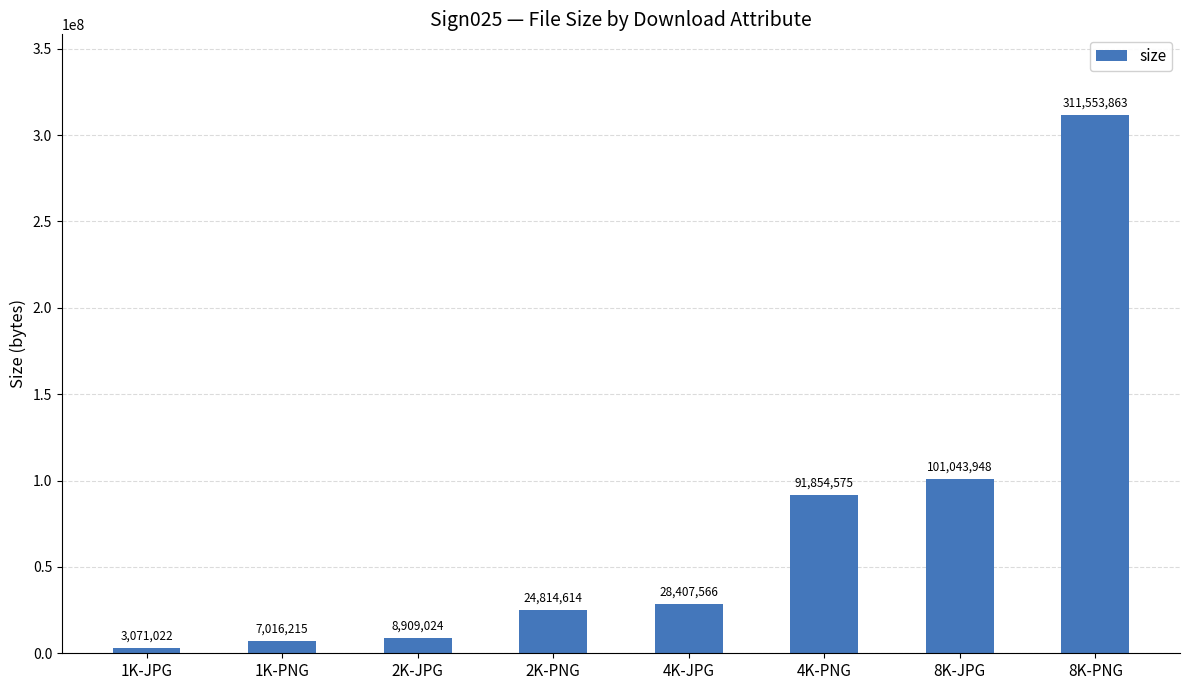

Rank the categories by value from highest to lowest.

8K-PNG, 8K-JPG, 4K-PNG, 4K-JPG, 2K-PNG, 2K-JPG, 1K-PNG, 1K-JPG